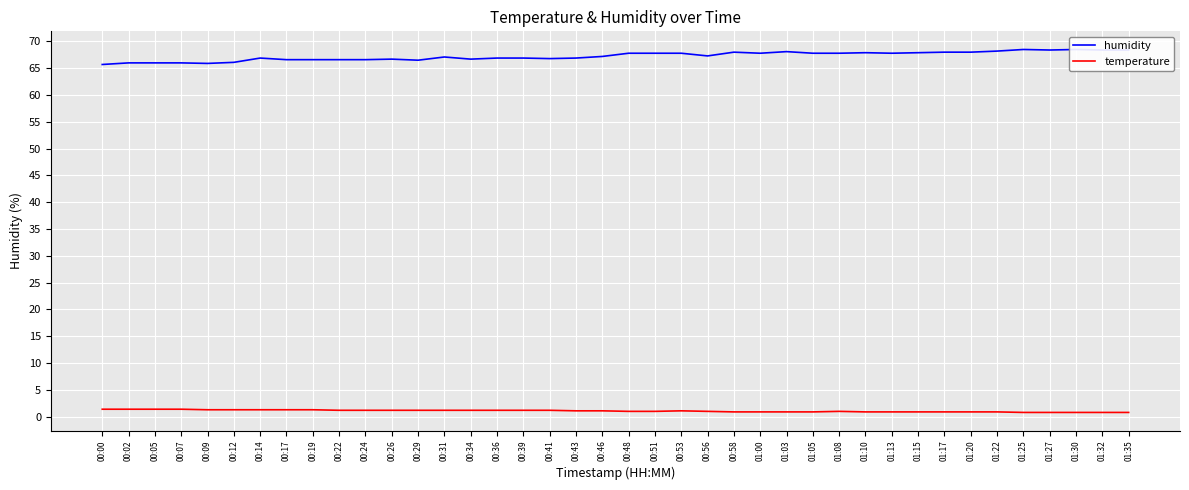

At which category does the chart reach its minimum across all series?

01:25